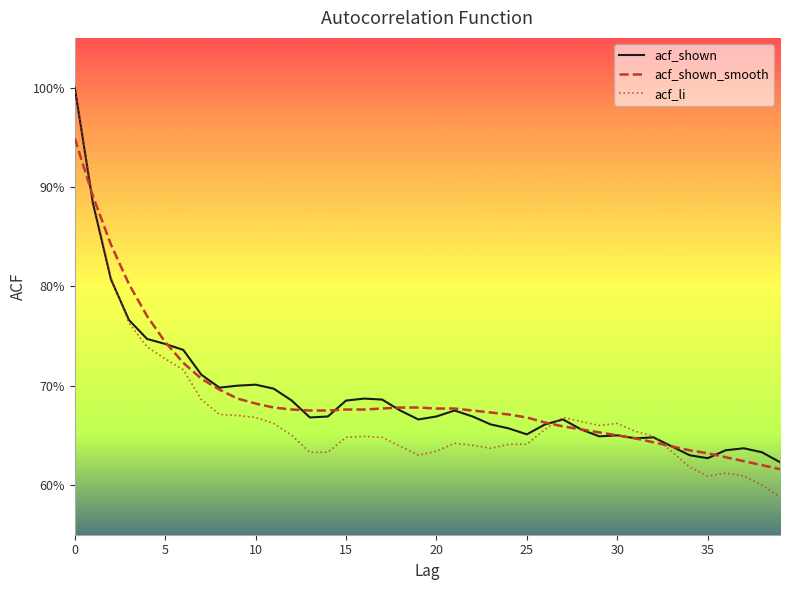

What are all the series names shown in the legend?

acf_shown, acf_shown_smooth, acf_li